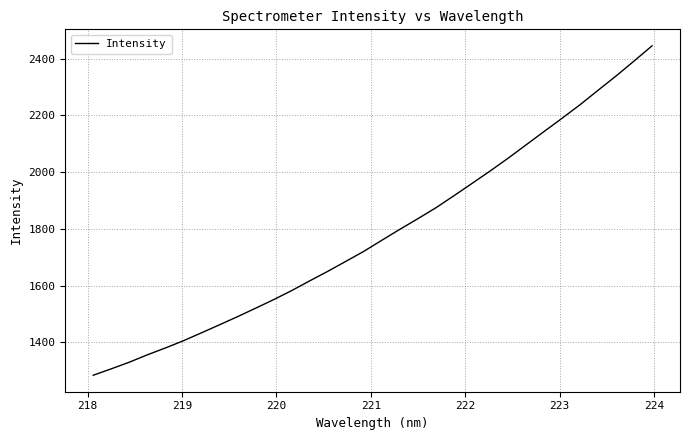

What is the minimum value shown in the chart?

1284.6